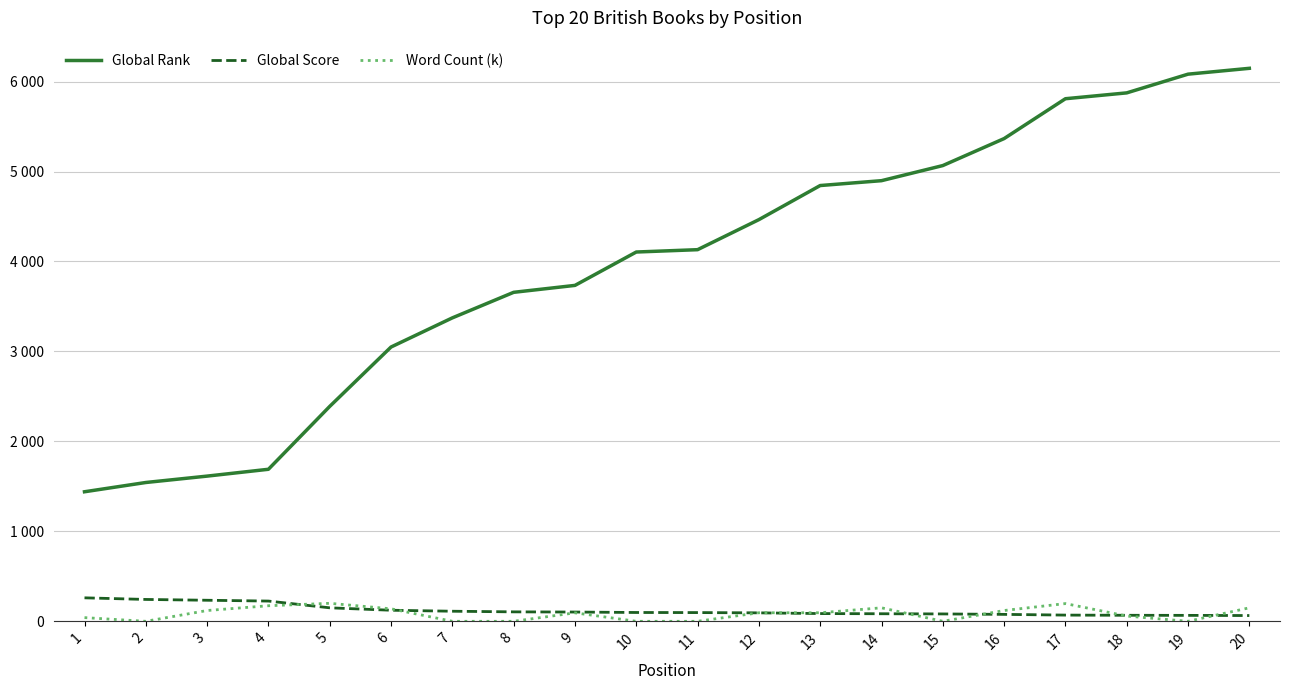

Which series ends up on top after the final intersection of Word Count (k) and Global Score?

Word Count (k)